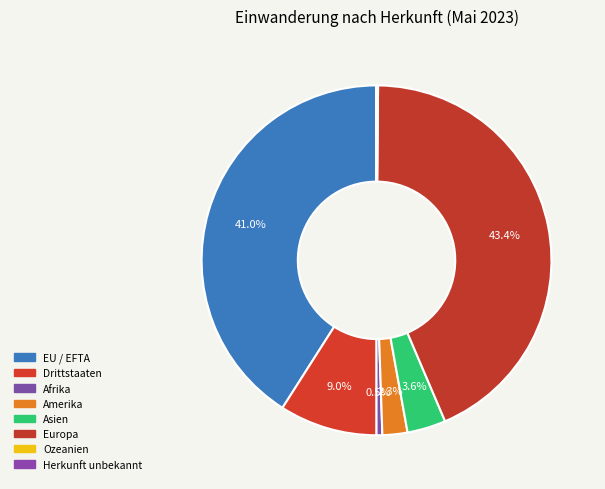

To the nearest percent, what percentage of the pie is EU / EFTA?

41%